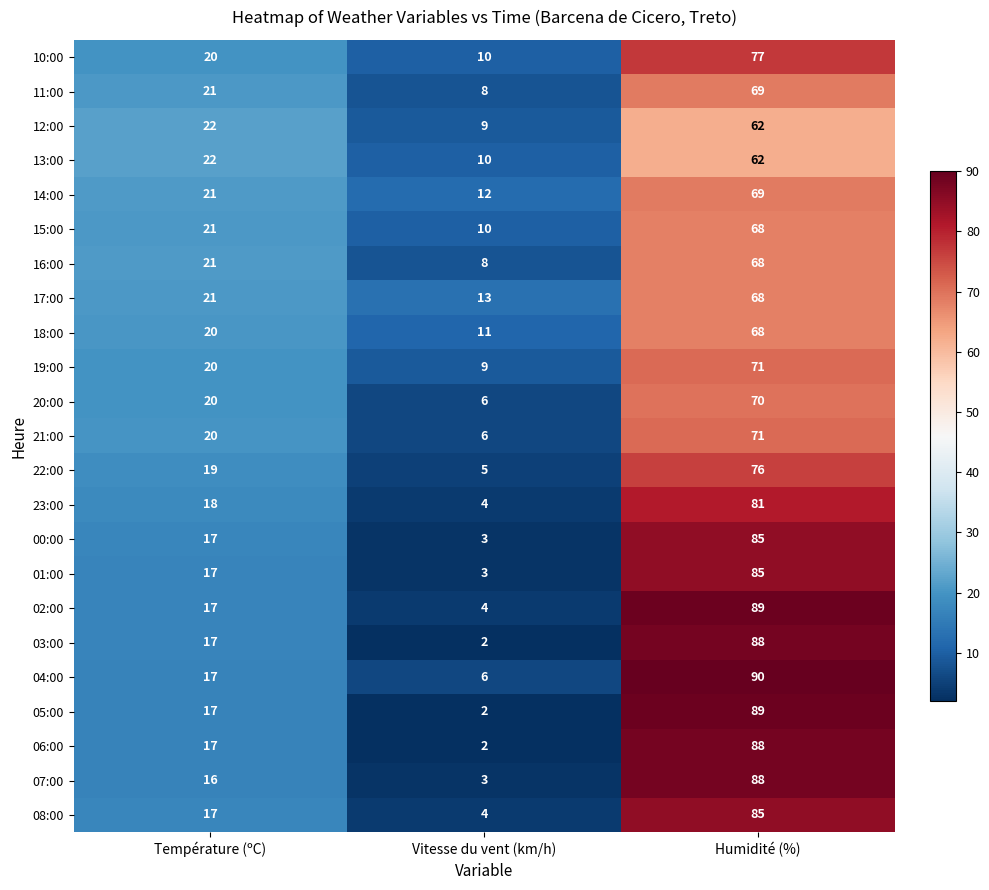

What is the average value of the 05:00 series?

36